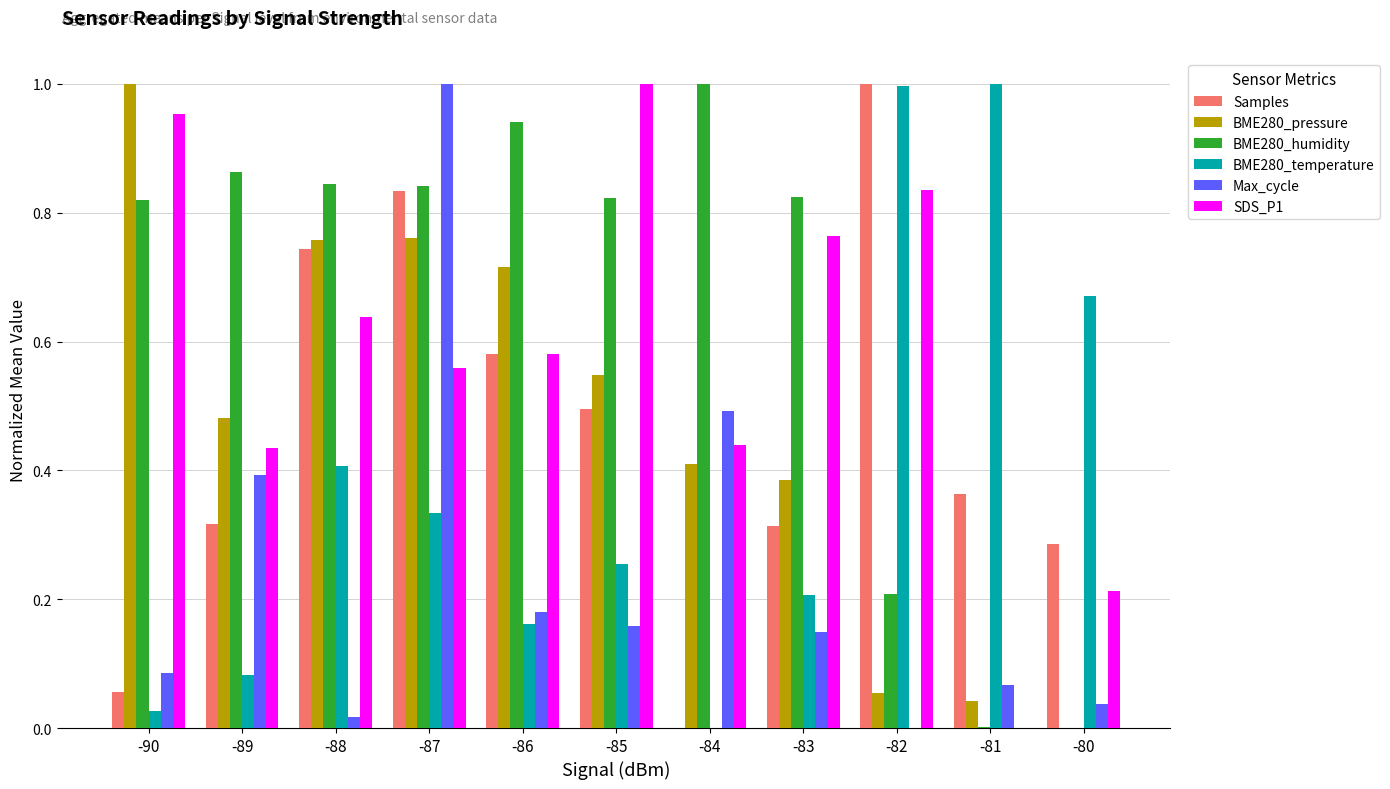

Is the value of SDS_P1 at -89 greater than the value of BME280_pressure at -85?

No